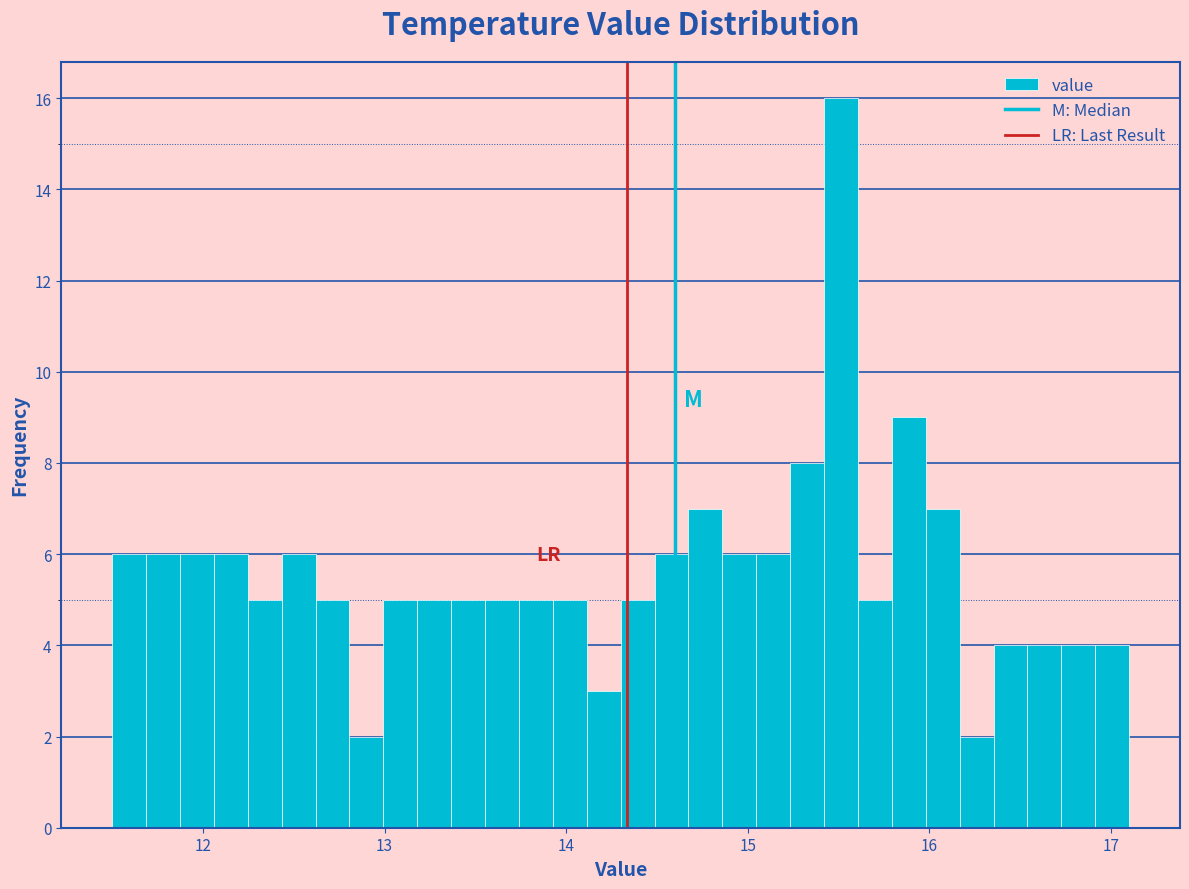

Around what value on the x-axis is the tallest bar? Give the approximate position of its centre, as read against the axis.

15.5